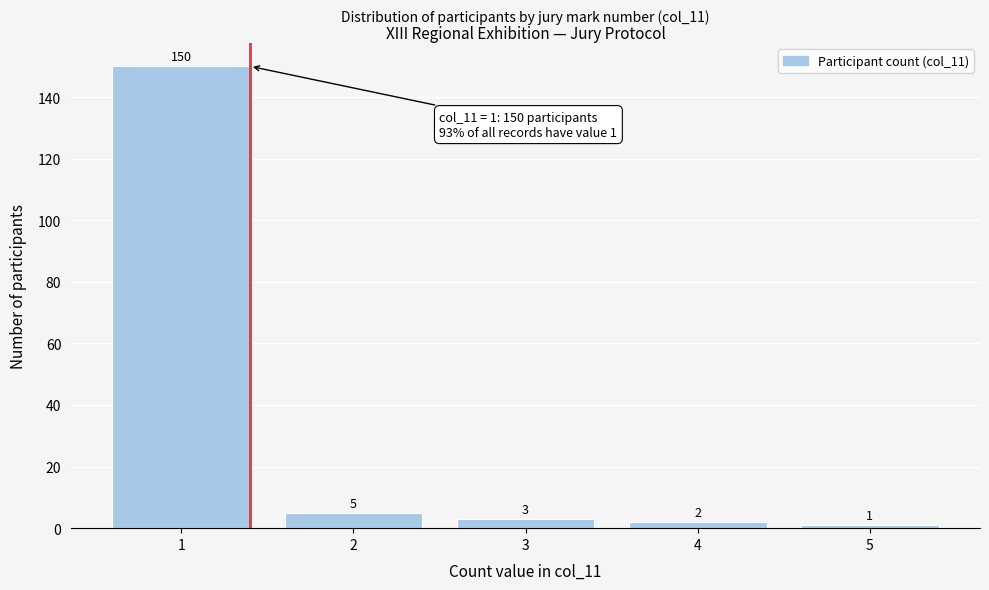

Over which range of the x-axis is the bar tallest?

0.5 to 1.5